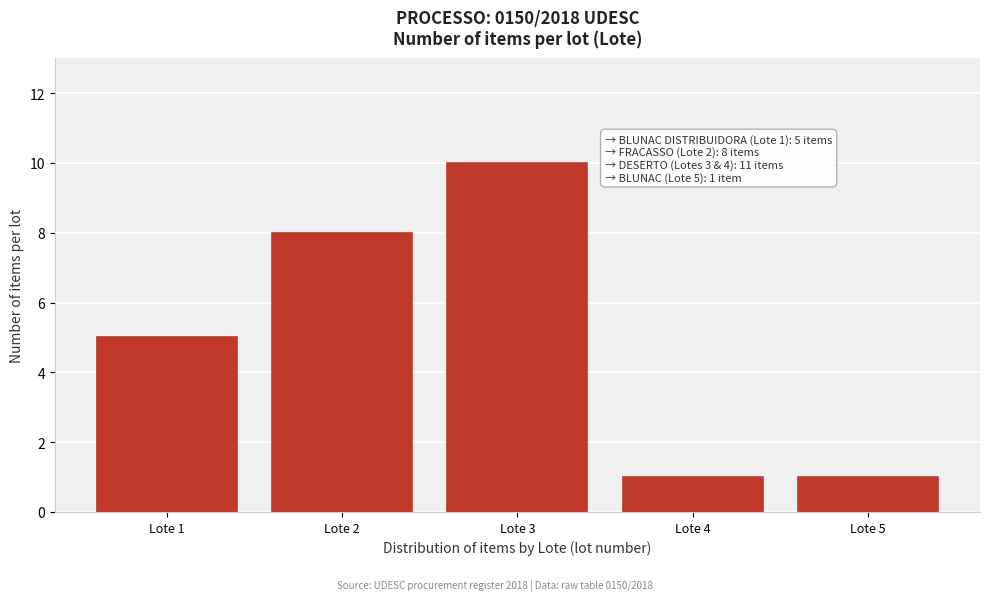

Reading right to left, transcribe all the data shown in this chart.

1	1	10	8	5